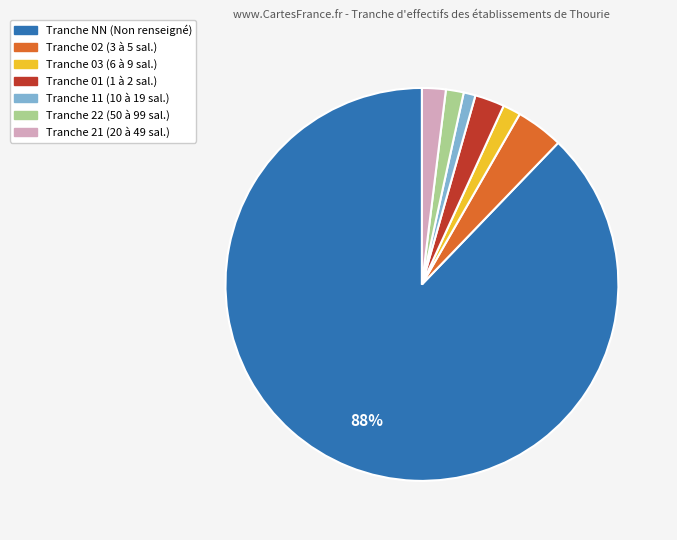

How many segments does this pie chart have?

7